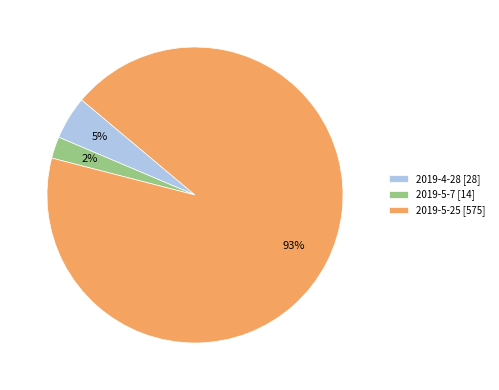

Do 2019-5-25 [575] and 2019-4-28 [28] together represent more than half of the pie?

Yes